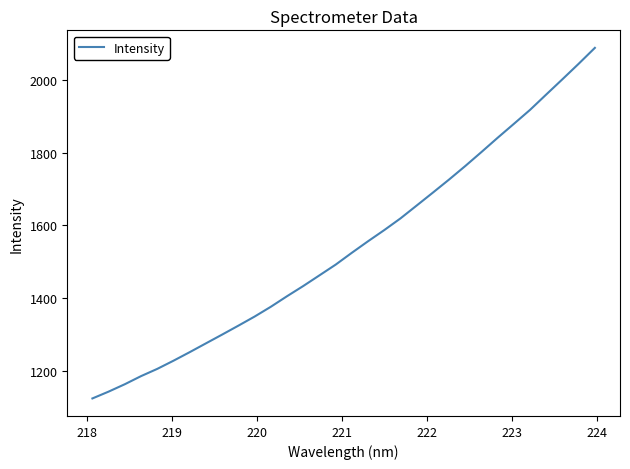

What is the maximum value shown in the chart?

2087.5